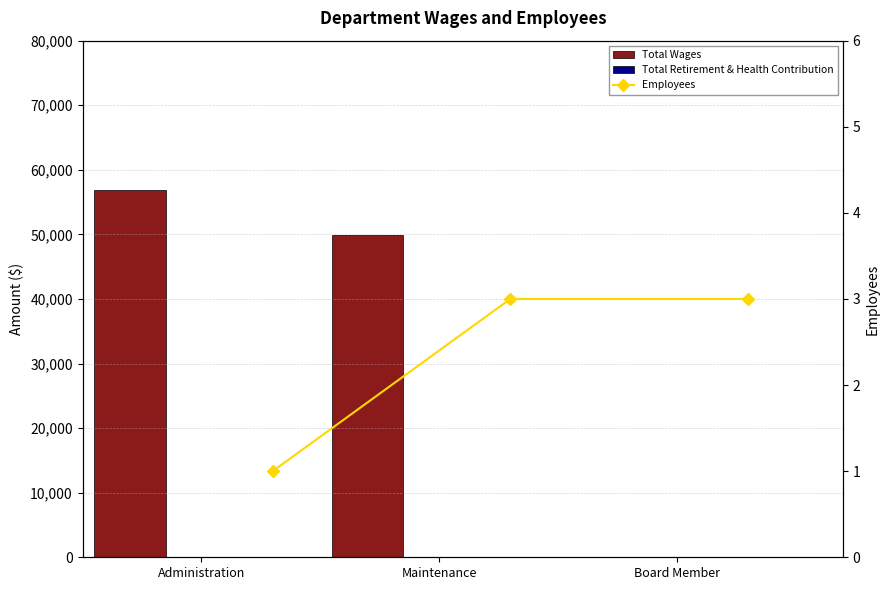

Is the value of Employees at Administration greater than the value of Total Wages at Administration?

No